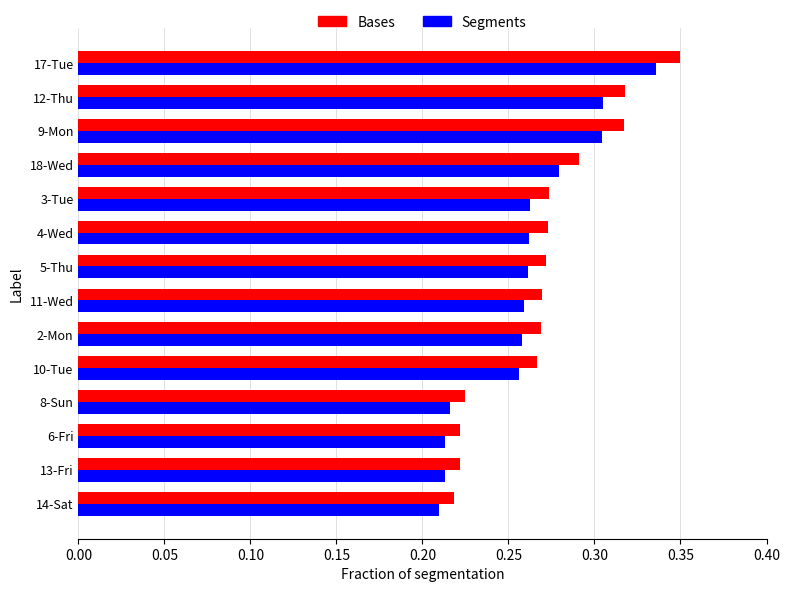

Which series has the largest range (max minus min)?

Bases